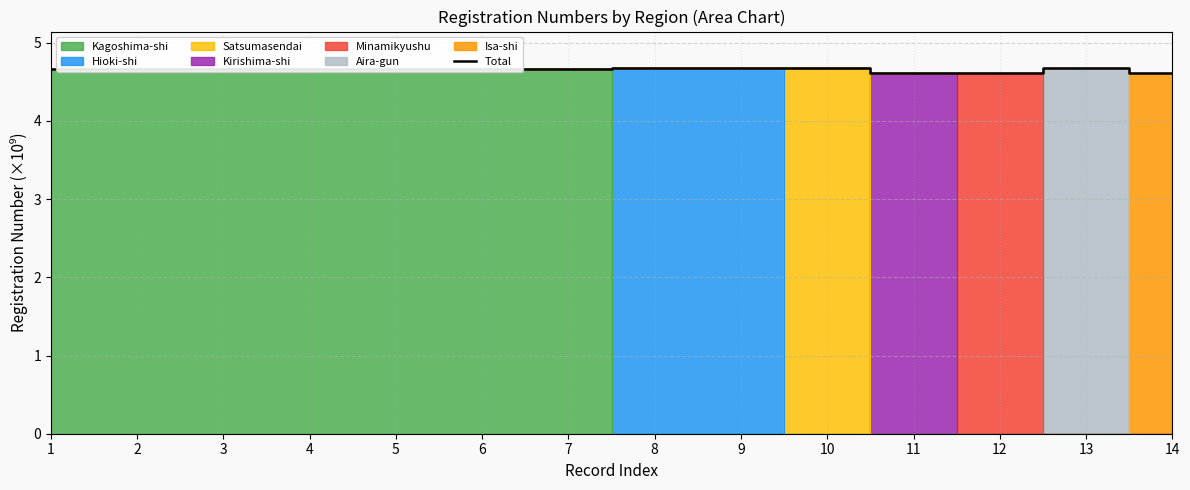

What is the sum of the values at 10 and 14?

9.3